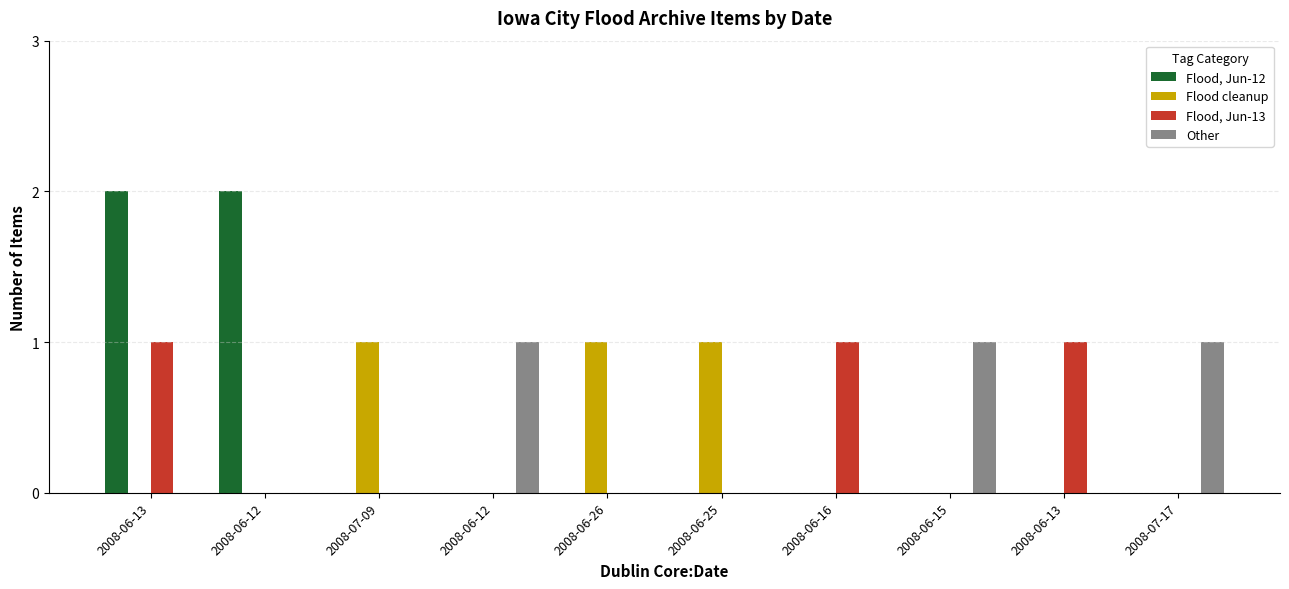

What are all the series names shown in the legend?

Flood, Jun-12, Flood cleanup, Flood, Jun-13, Other